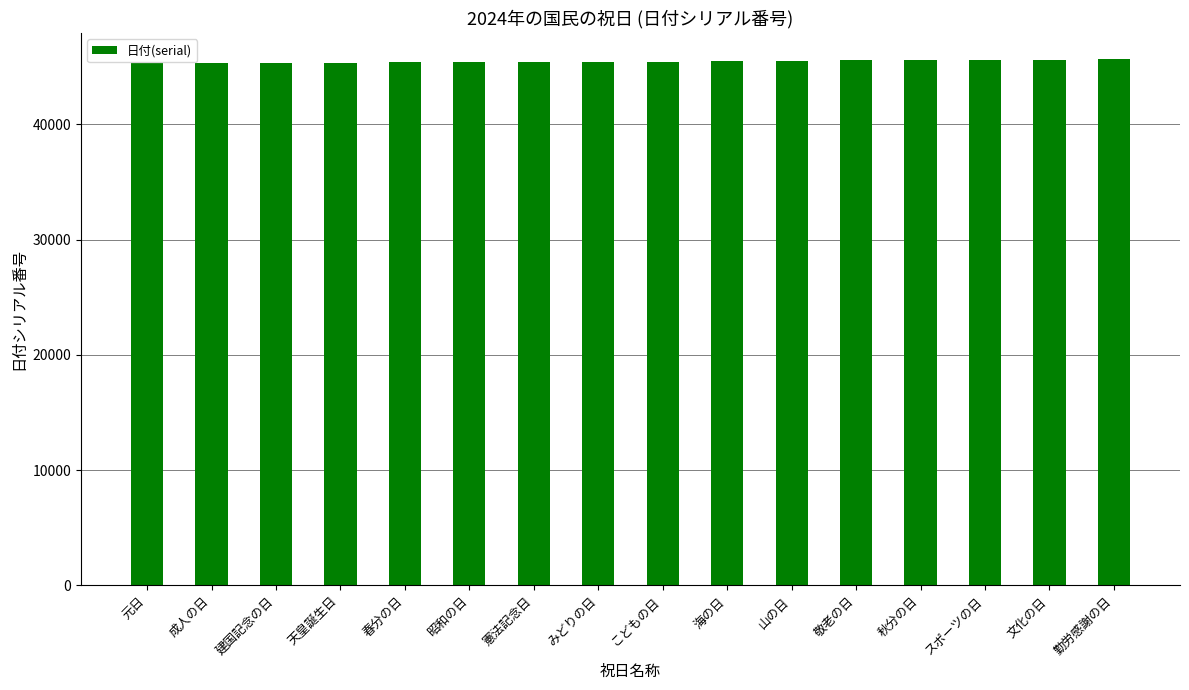

What is the sum of the values at 成人の日 and 憲法記念日?

90714